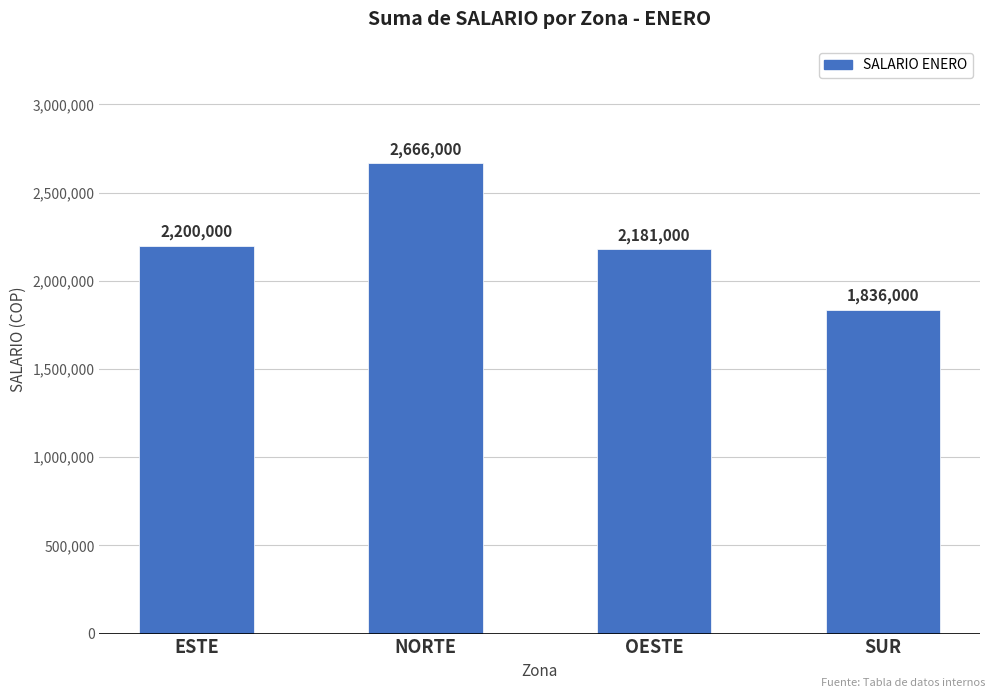

Reading left to right, transcribe all the data shown in this chart.

2200000	2666000	2181000	1836000